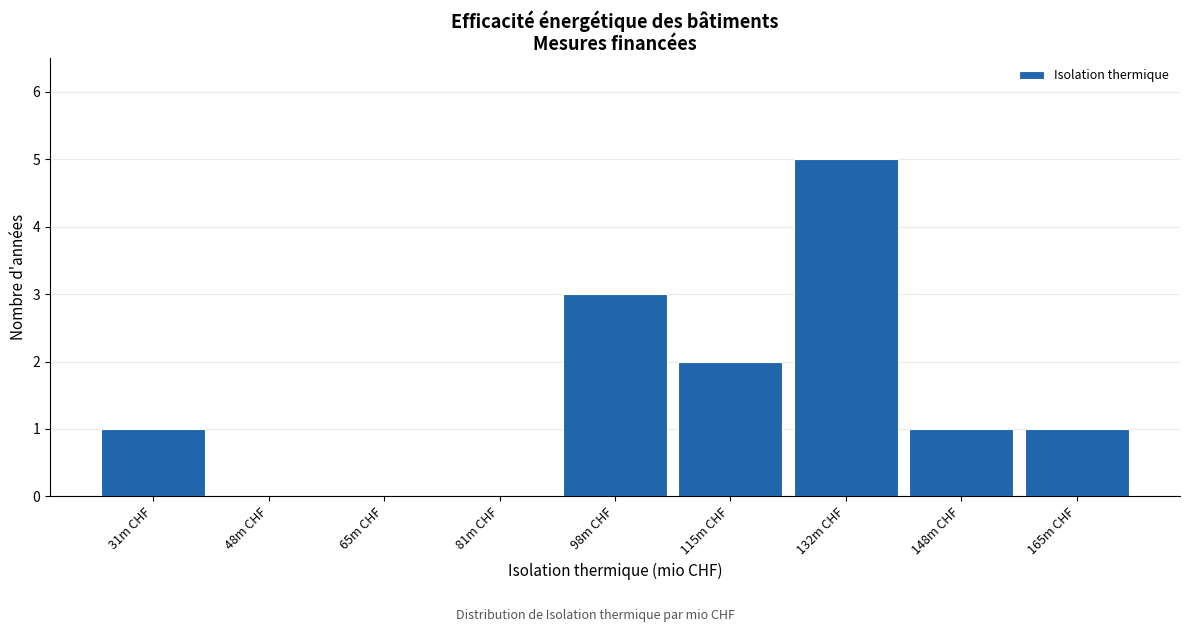

Over which range of the x-axis is the bar tallest?

124 to 140